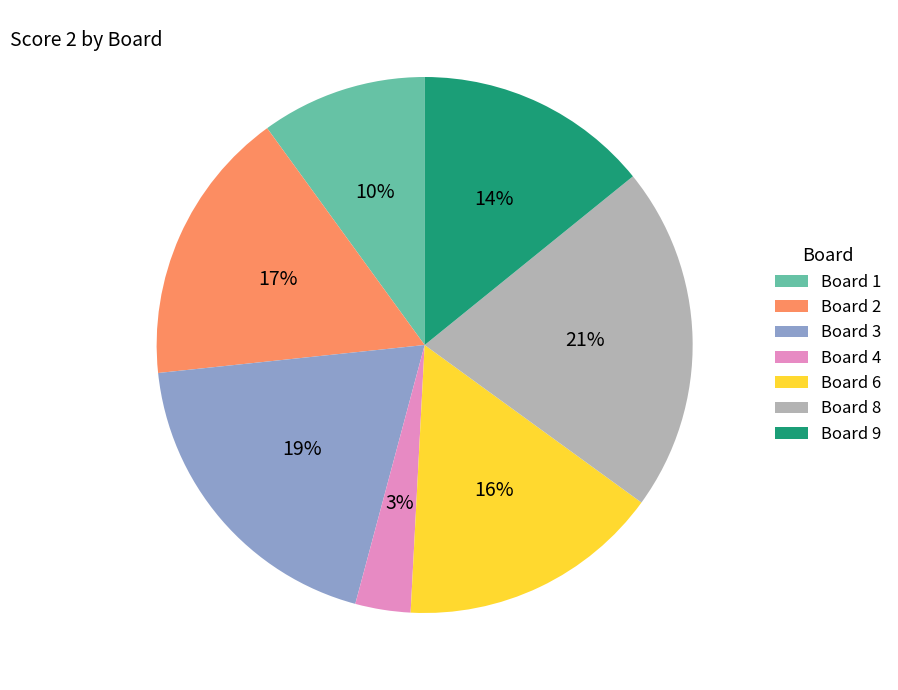

Is there any slice that represents more than half of the pie?

No